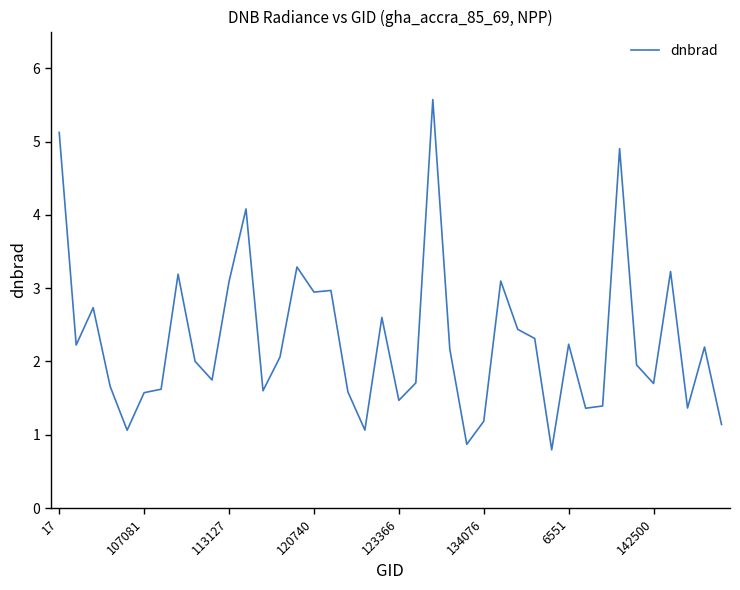

What is the greatest value displayed?

5.6